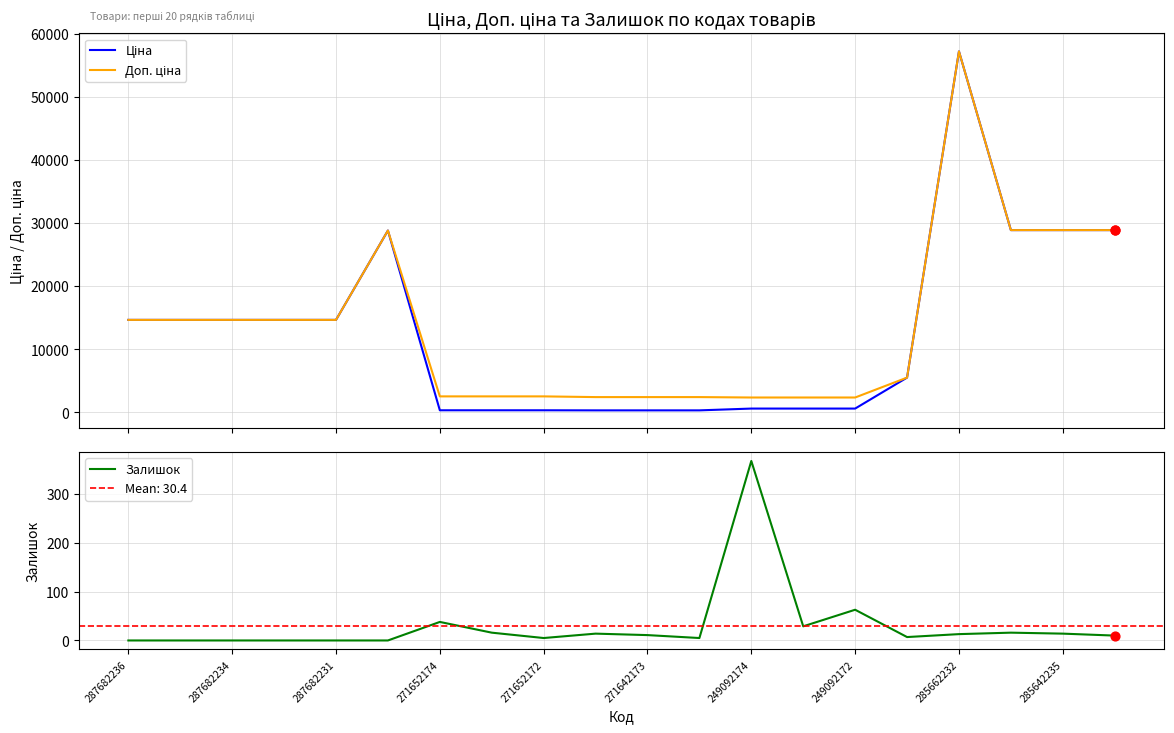

What are all the series names shown in the legend?

Ціна, Доп. ціна, Залишок